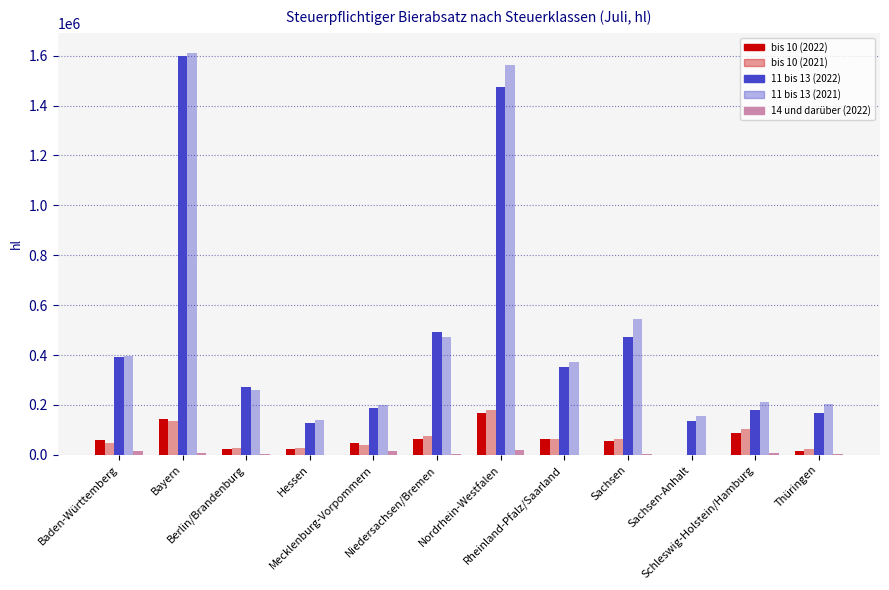

How many groups of bars are there?

12